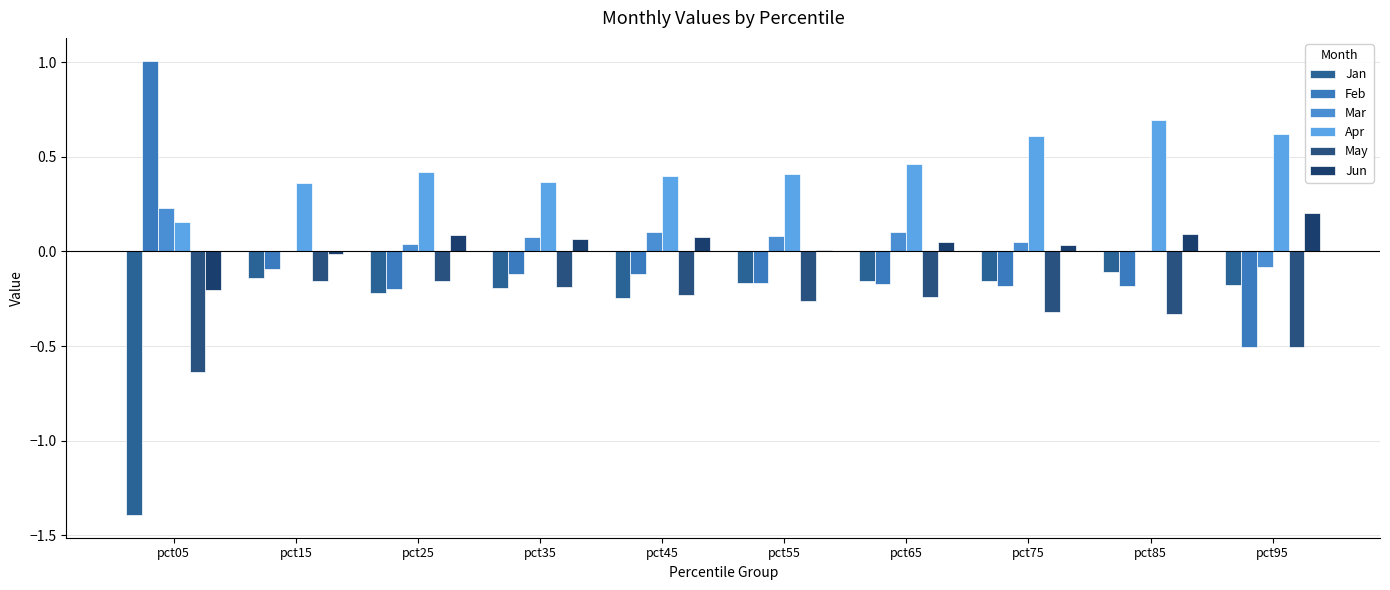

At pct35, list the series in order from smallest to largest.

Jan, May, Feb, Jun, Mar, Apr